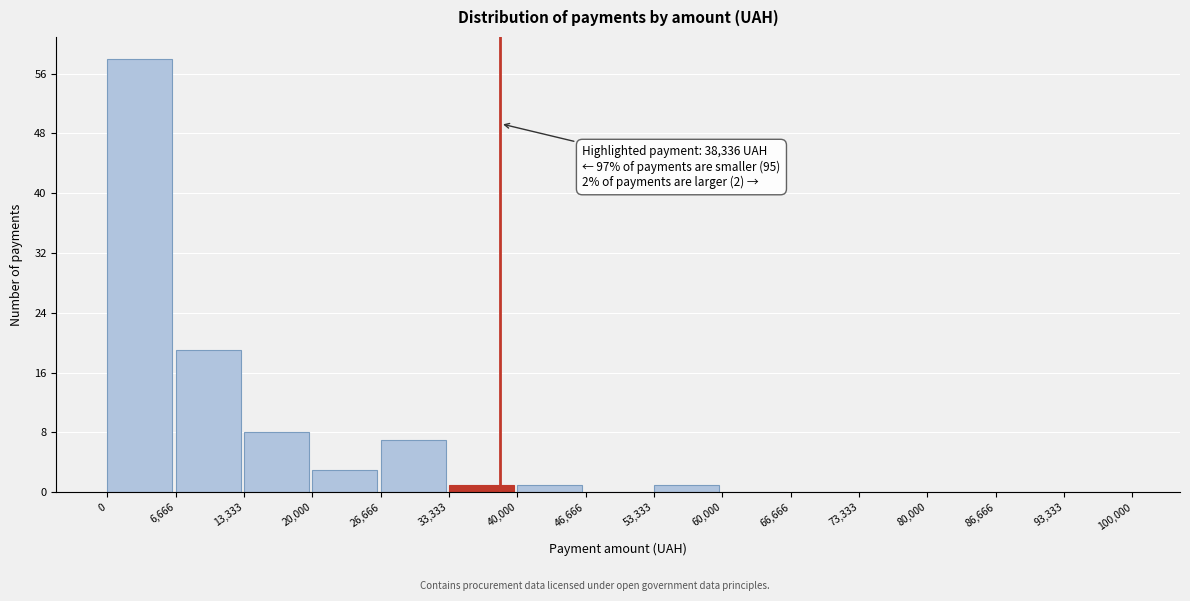

Over which range of the x-axis is the bar tallest?

0 to 6,666